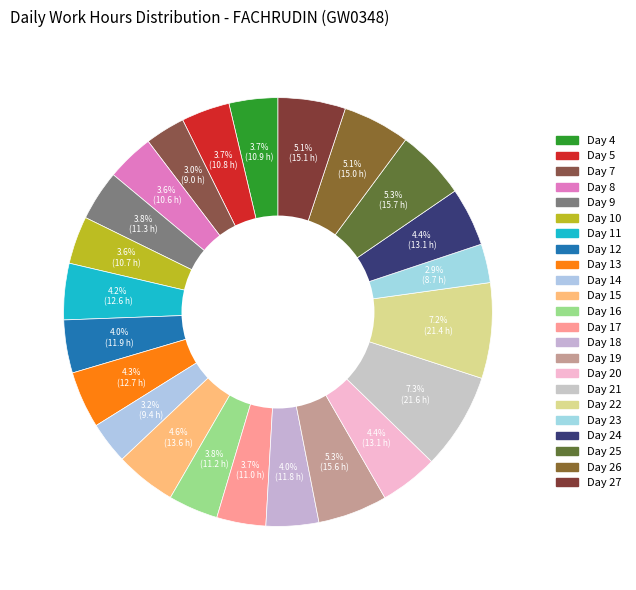

How many segments does this pie chart have?

23